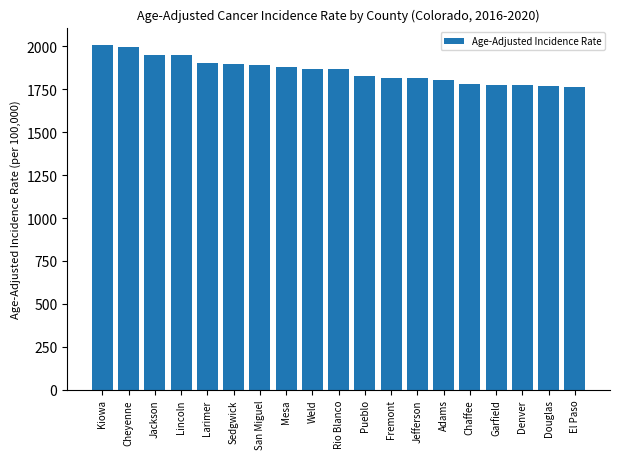

What is the change in value from Weld to Jefferson?

-52.0